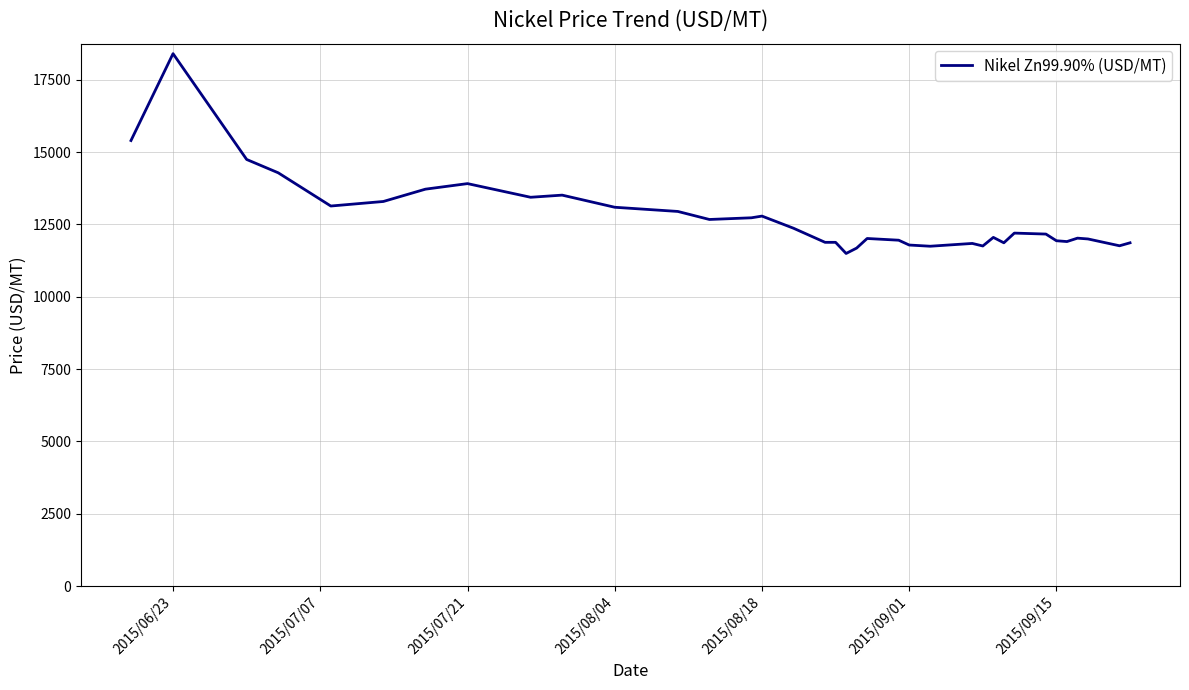

What is the difference between the maximum and second lowest values?

6717.9